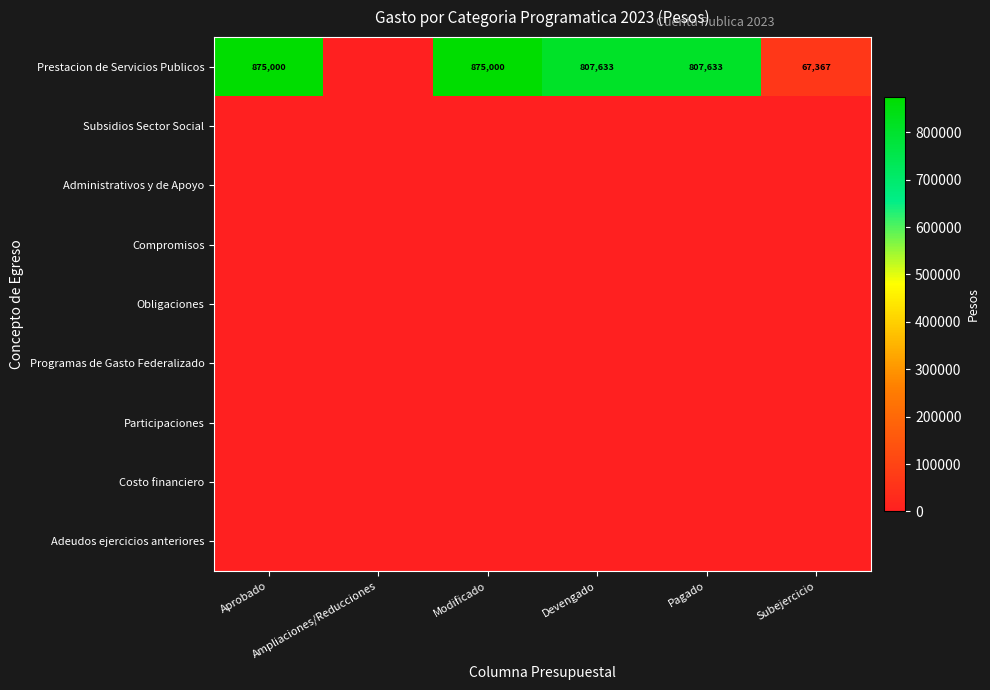

List the labels in order of Obligaciones value, smallest first.

Aprobado, Ampliaciones/Reducciones, Modificado, Devengado, Pagado, Subejercicio